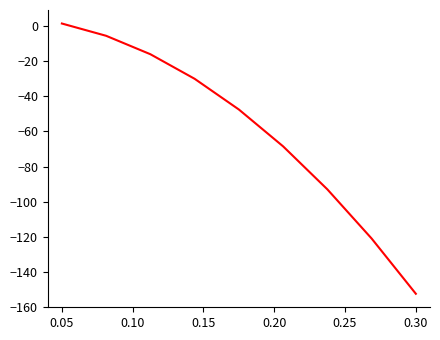

How many categories are shown in the chart?

9